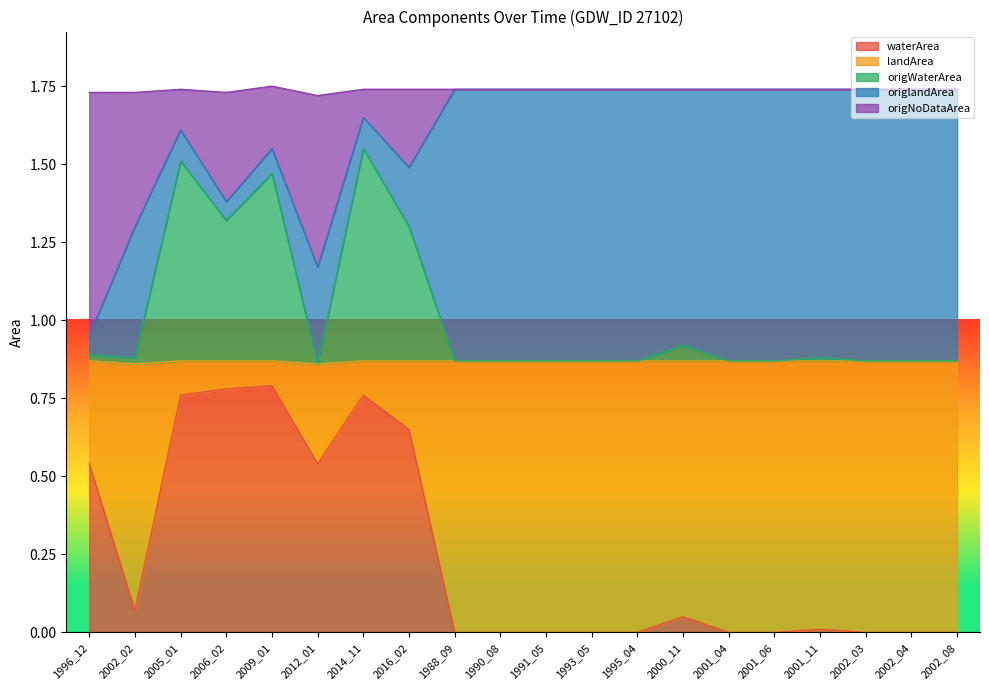

How many origWaterArea values are between 0 and 1?

15